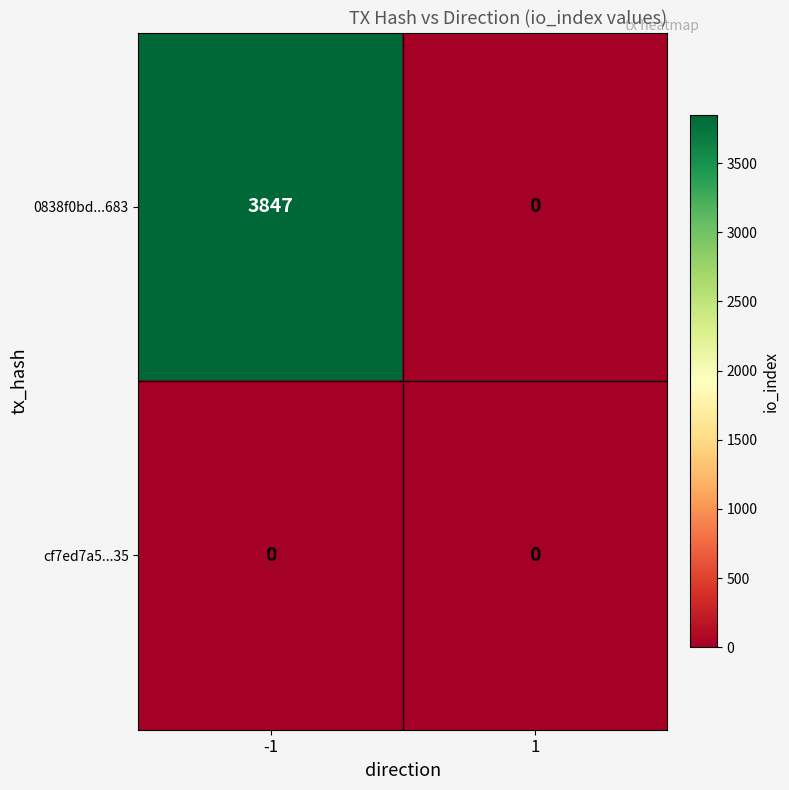

Rank the series by their maximum value, from lowest to highest.

cf7ed7a5...35, 0838f0bd...683